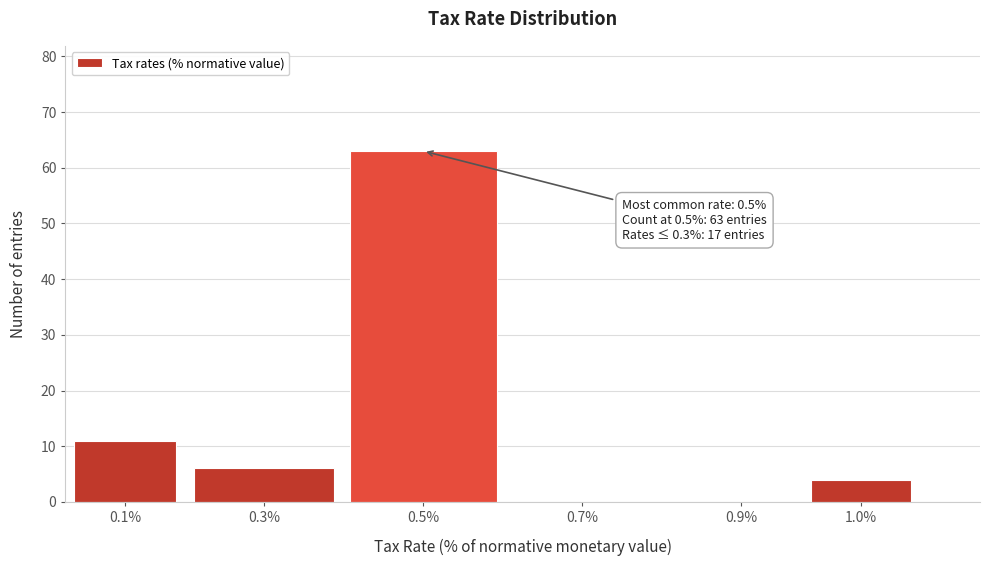

Reading left to right, extract all data points from this chart.

0.1%=11	0.3%=6	0.5%=63	0.7%=0	0.9%=0	1.0%=4